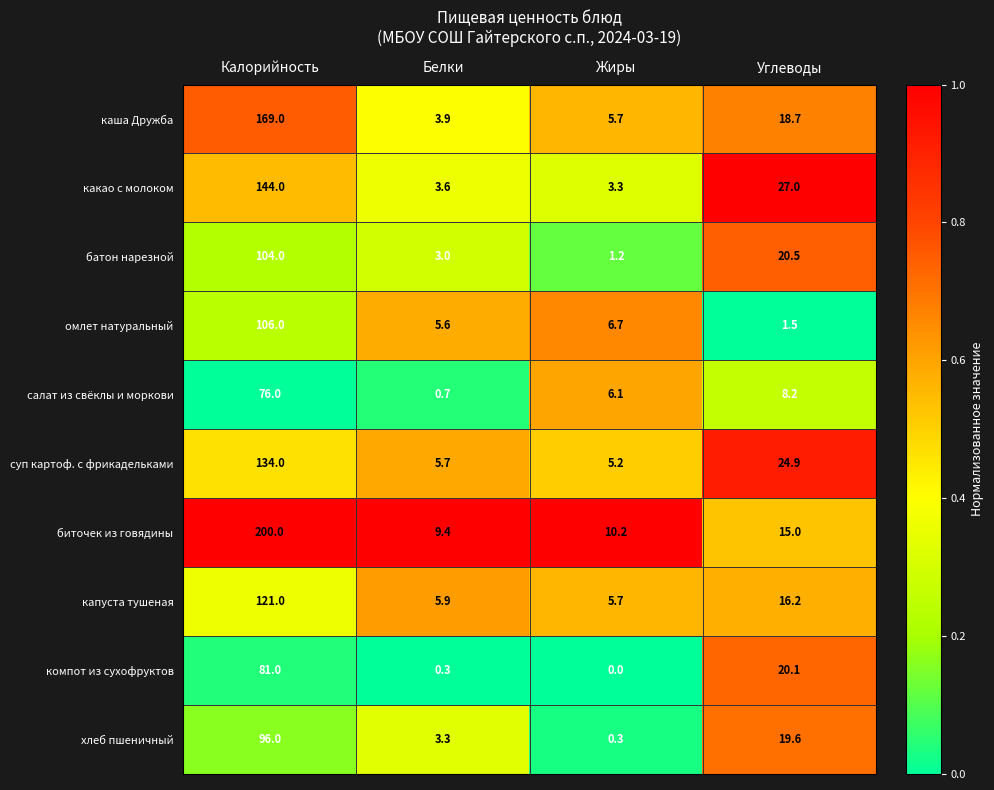

Rank the series at Калорийность from lowest to highest value.

салат из свёклы и моркови, компот из сухофруктов, хлеб пшеничный, батон нарезной, омлет натуральный, капуста тушеная, суп картоф. с фрикадельками, какао с молоком, каша Дружба, биточек из говядины